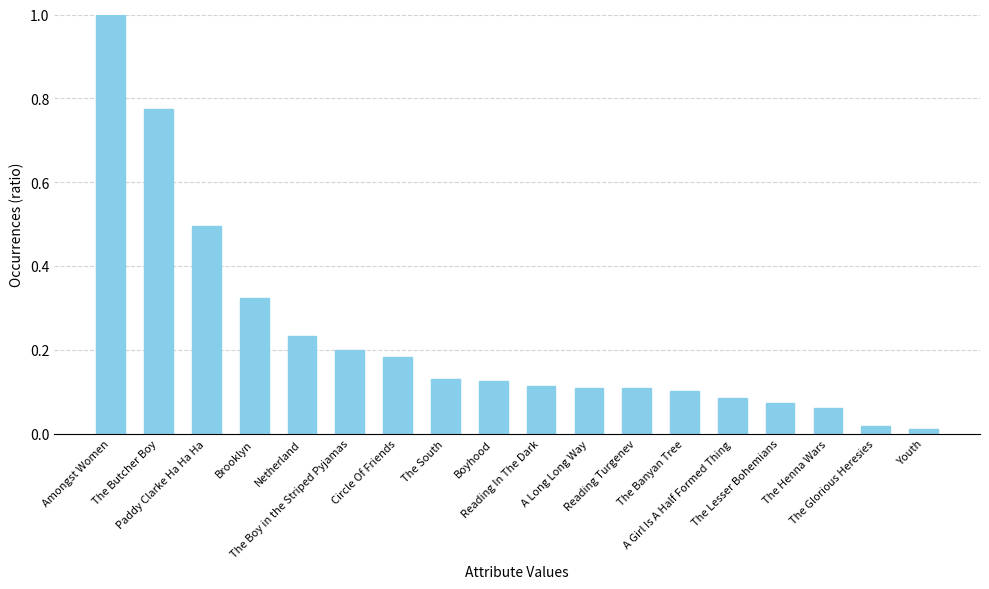

What is the sum of all values?

4.1